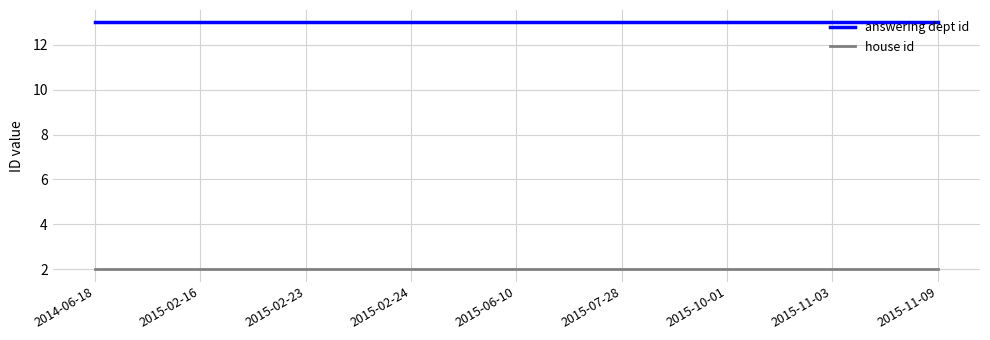

What is the approximate value of answering dept id at 2015-02-16?

13